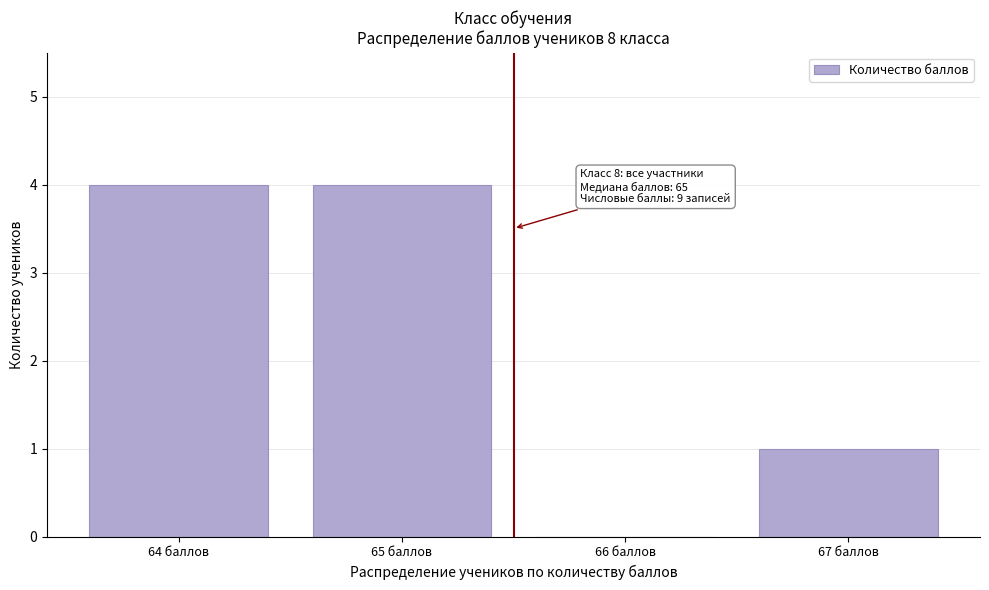

Reading left to right, extract all data points from this chart.

64 баллов=4	65 баллов=4	66 баллов=0	67 баллов=1